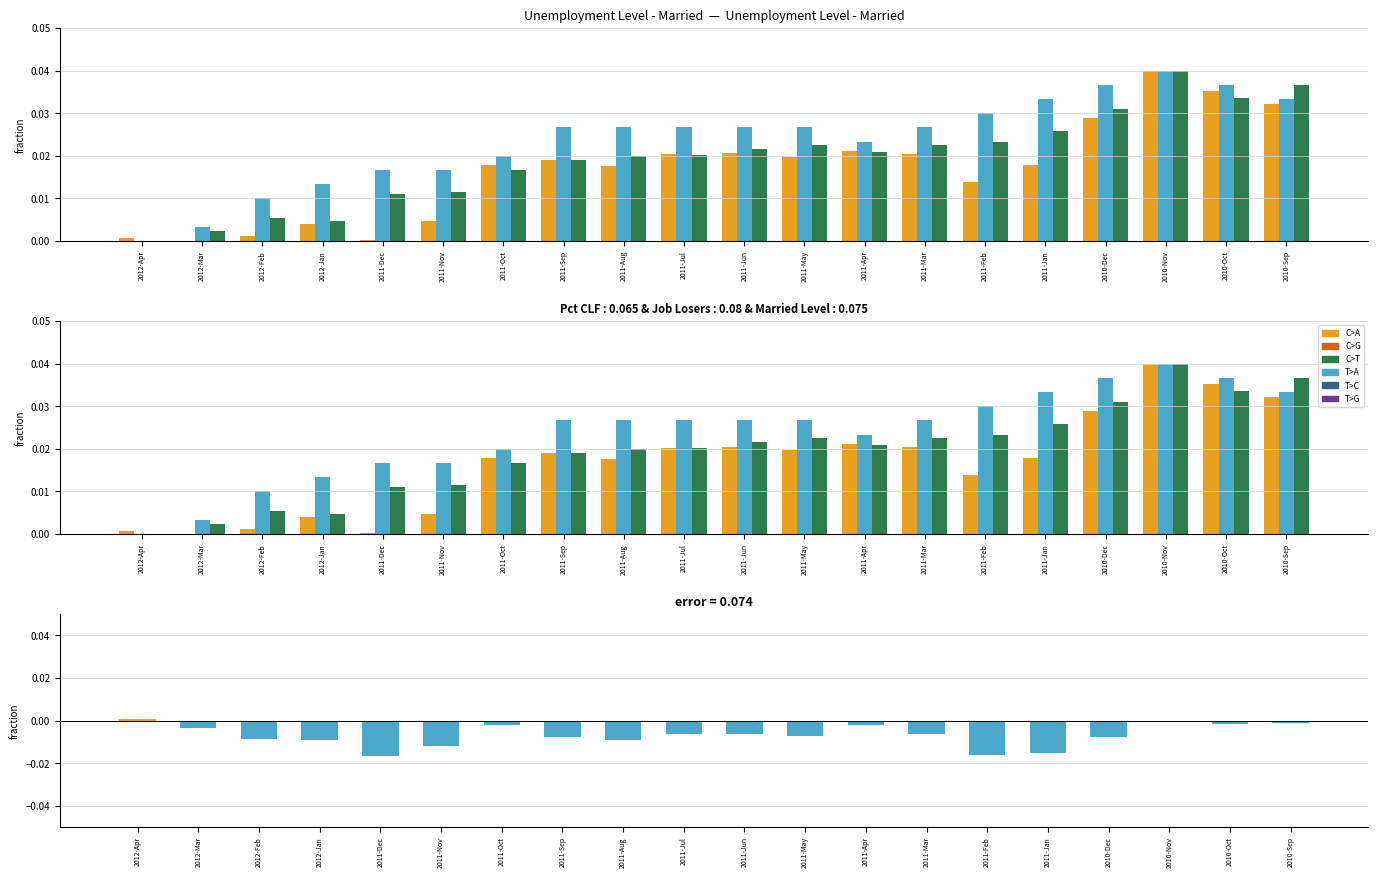

How many groups of bars are there?

20